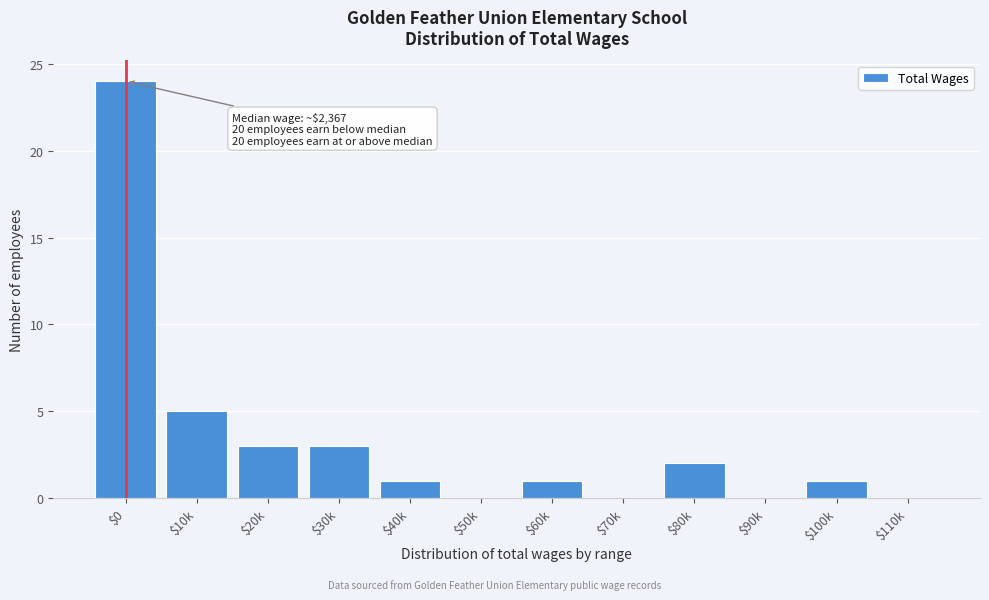

Where is the data nearest to the value 12?

$10k